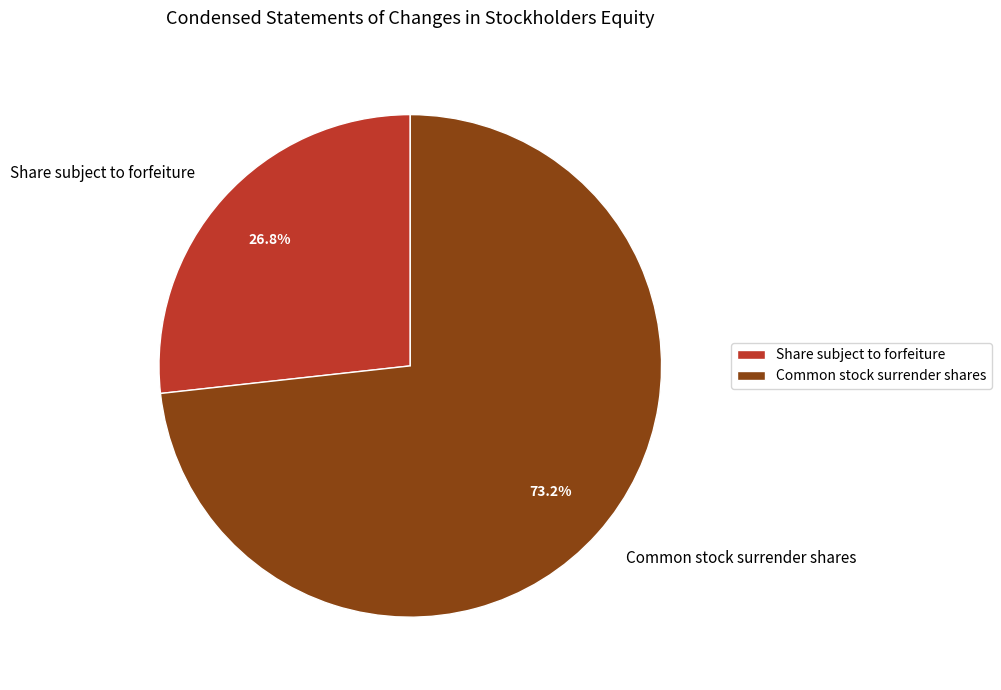

Which slice is the largest?

Common stock surrender shares